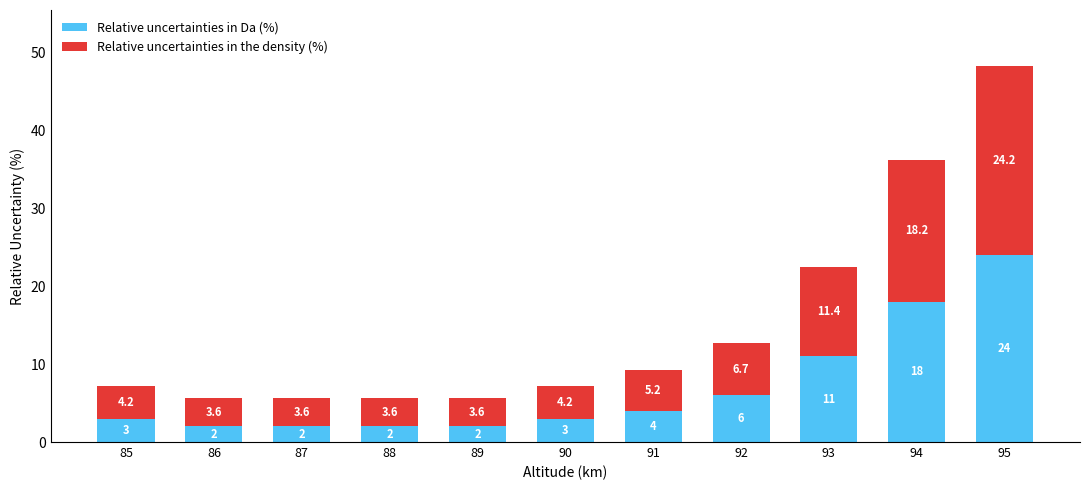

How many distinct data groups are displayed?

2